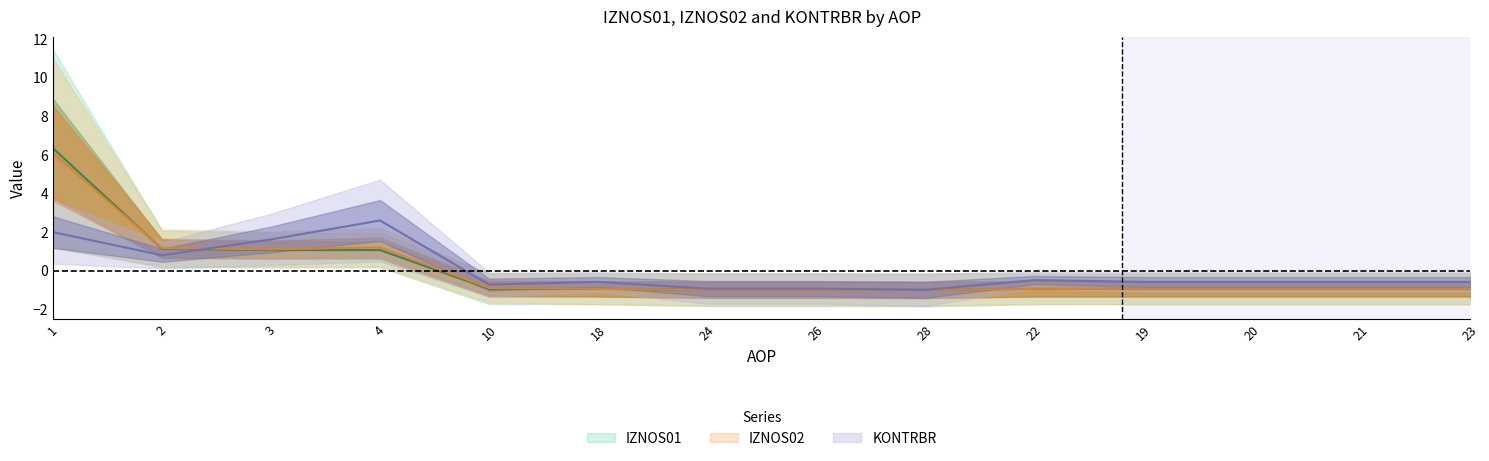

What is the spread (max minus min) of values at 19?

0.4